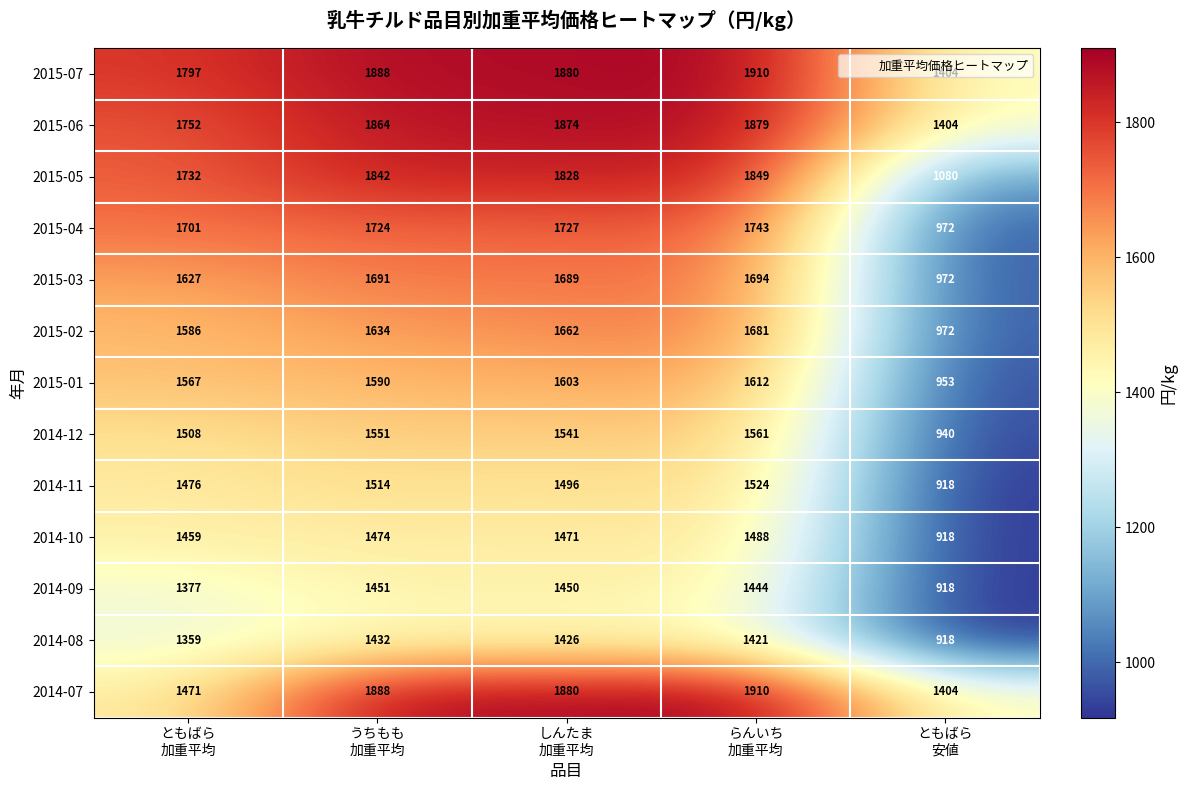

Which series has the largest total across all categories?

2015-07